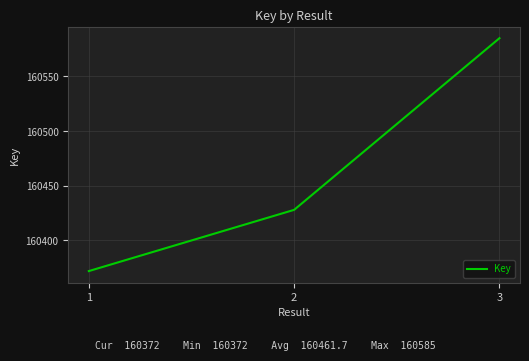

Read the value at 2, to the nearest 10.

160430